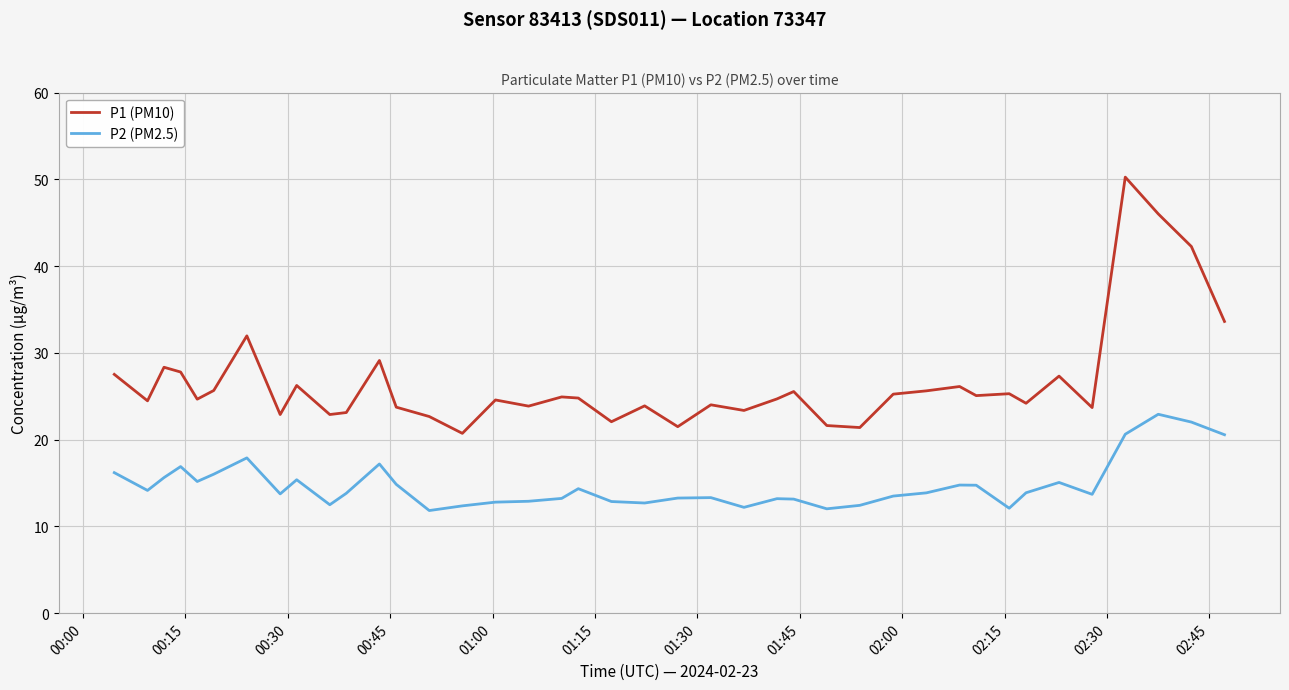

What is the lowest value of the P1 (PM10) series?

20.7